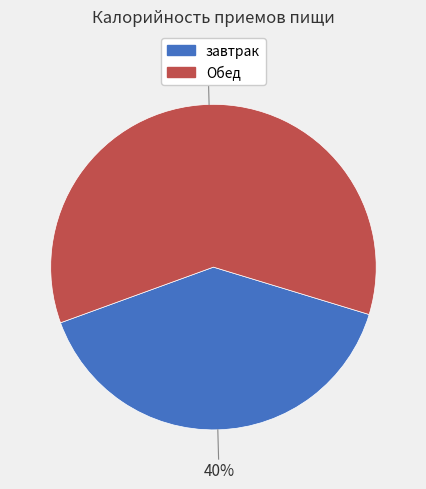

What is the ratio of the value at Обед to the value at завтрак?

1.5